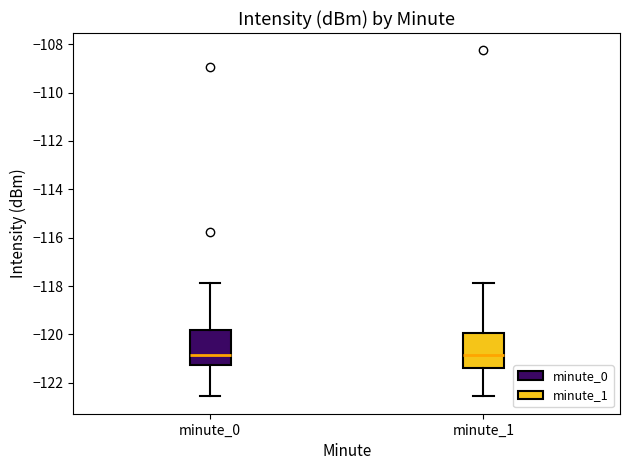

Reading left to right, transcribe this box plot: for each box, give where its median line is, the range the box spans, and where its two whiskers end, as read against the y-axis. The values are not printed on the chart, so give them approximately, as read against the axis.

minute_0: median -120.8, box -121.2 to -119.8, whiskers -122.6 to -117.8
minute_1: median -120.8, box -121.4 to -120.0, whiskers -122.6 to -117.8